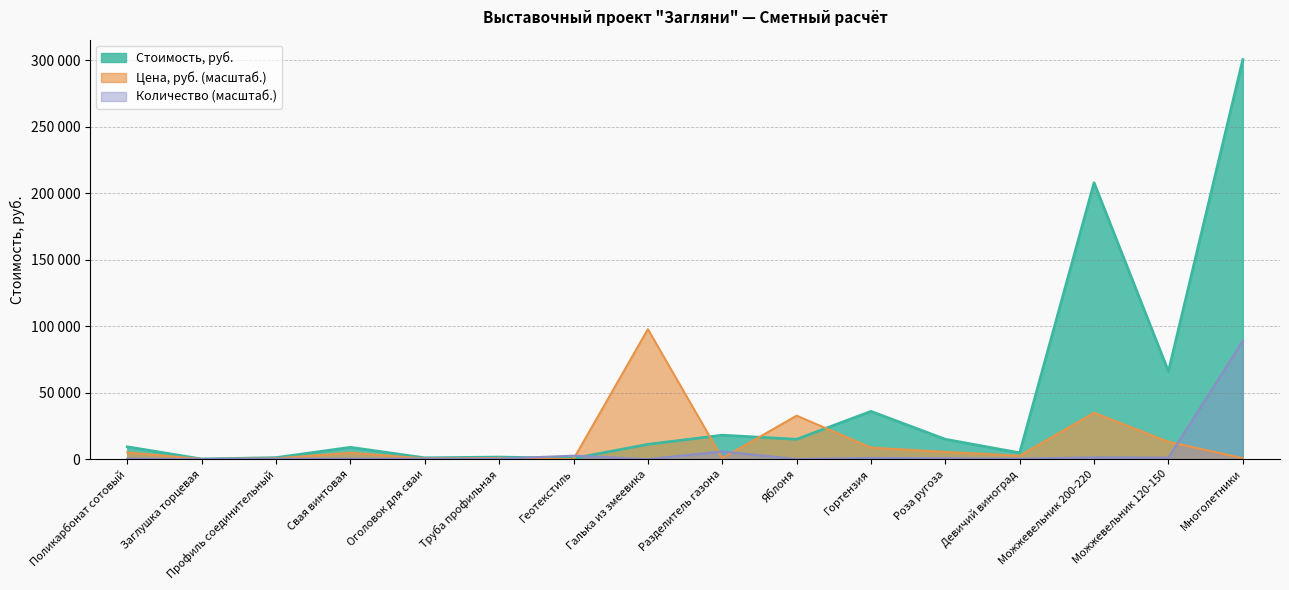

What is the smallest value displayed?

26.7